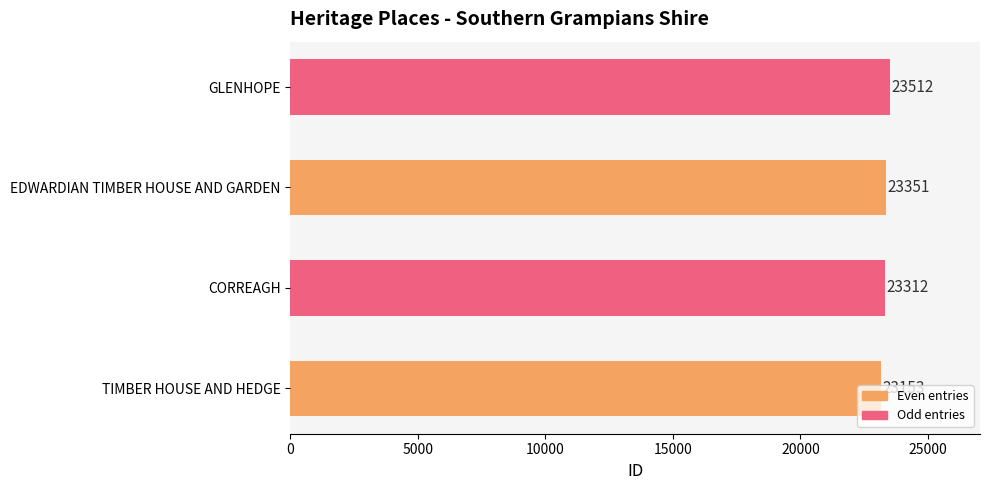

Rank the categories by value from lowest to highest.

TIMBER HOUSE AND HEDGE, CORREAGH, EDWARDIAN TIMBER HOUSE AND GARDEN, GLENHOPE